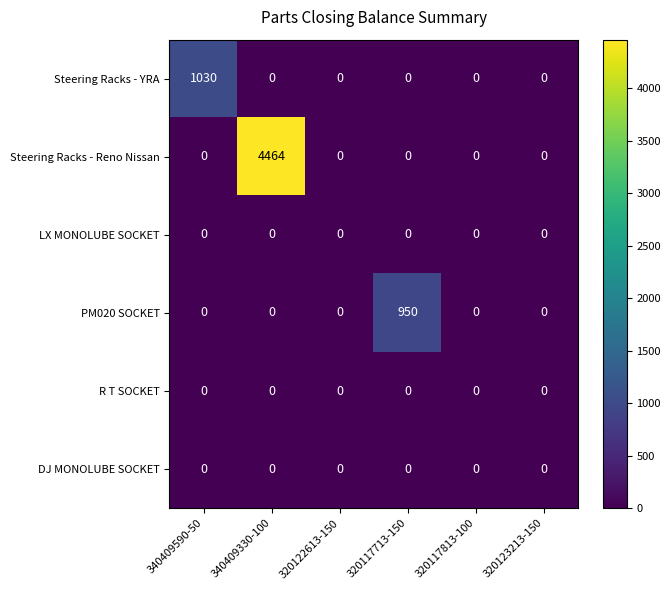

Which label corresponds to the largest value in the chart?

340409330-100